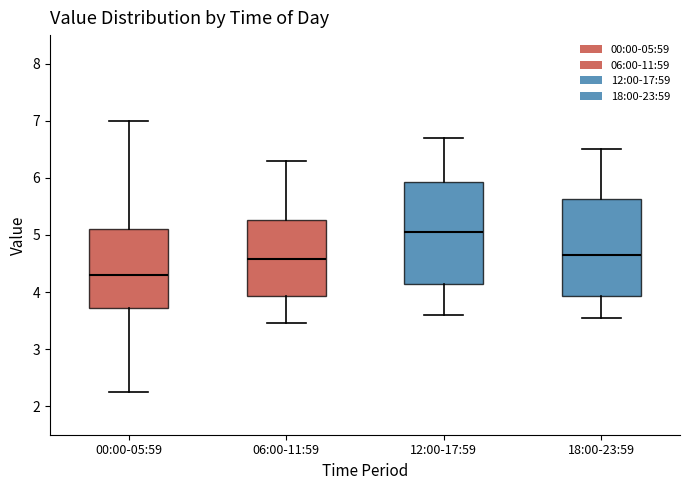

Reading left to right, read every box against the y-axis: the position of its median line, the range the box covers, and the ends of its whiskers. The values are not printed on the chart, so give them approximately, as read against the axis.

00:00-05:59: median 4.3, box 3.7 to 5.1, whiskers 2.3 to 7.0
06:00-11:59: median 4.6, box 3.9 to 5.3, whiskers 3.5 to 6.3
12:00-17:59: median 5.1, box 4.1 to 5.9, whiskers 3.6 to 6.7
18:00-23:59: median 4.7, box 3.9 to 5.6, whiskers 3.6 to 6.5